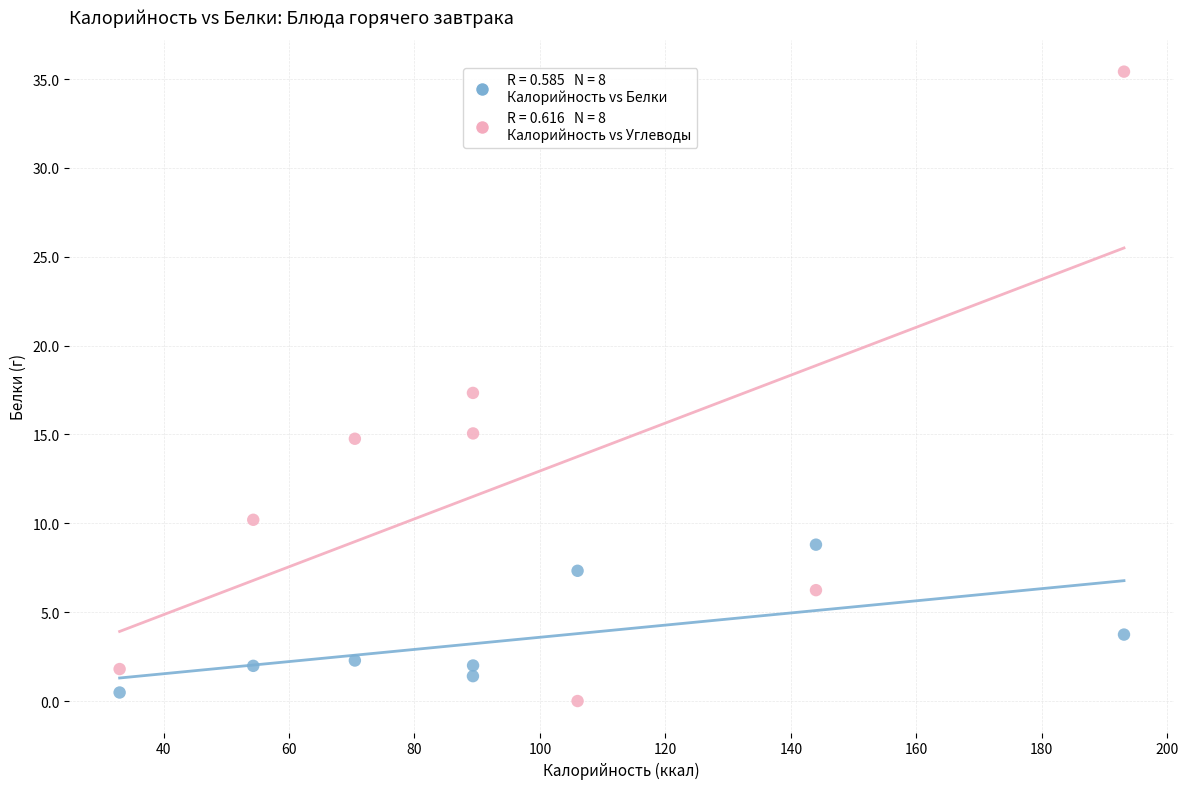

Across all data points, what is the range of X values (max minus min)?

160.1